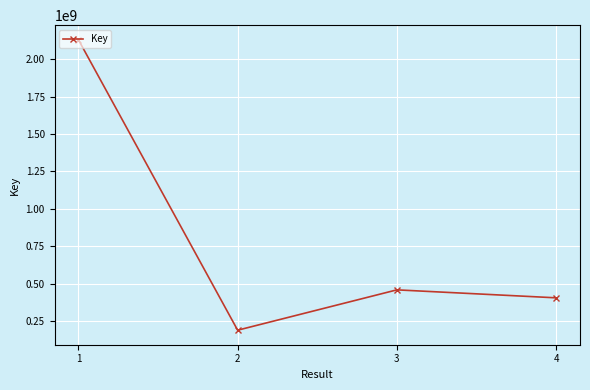

The value at 3 is 234725934. True or false?

False